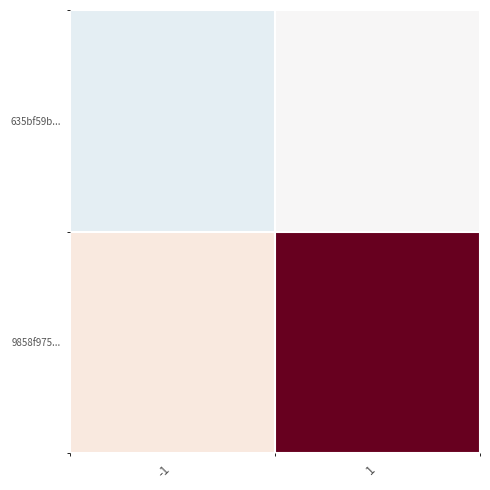

Reading right to left, what are all the values shown in this chart?

635bf59b...: 1=0	-1=-1
9858f975...: 1=10	-1=1